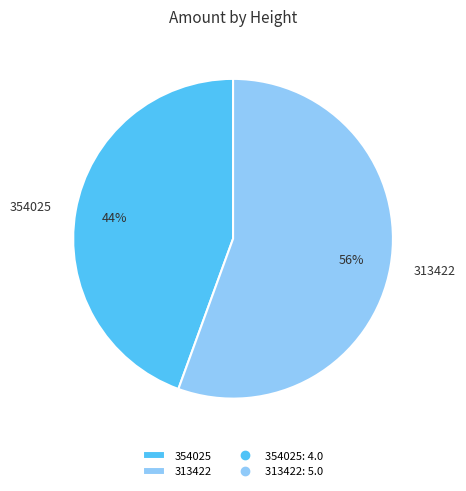

To the nearest percent, what is the average slice percentage?

50%